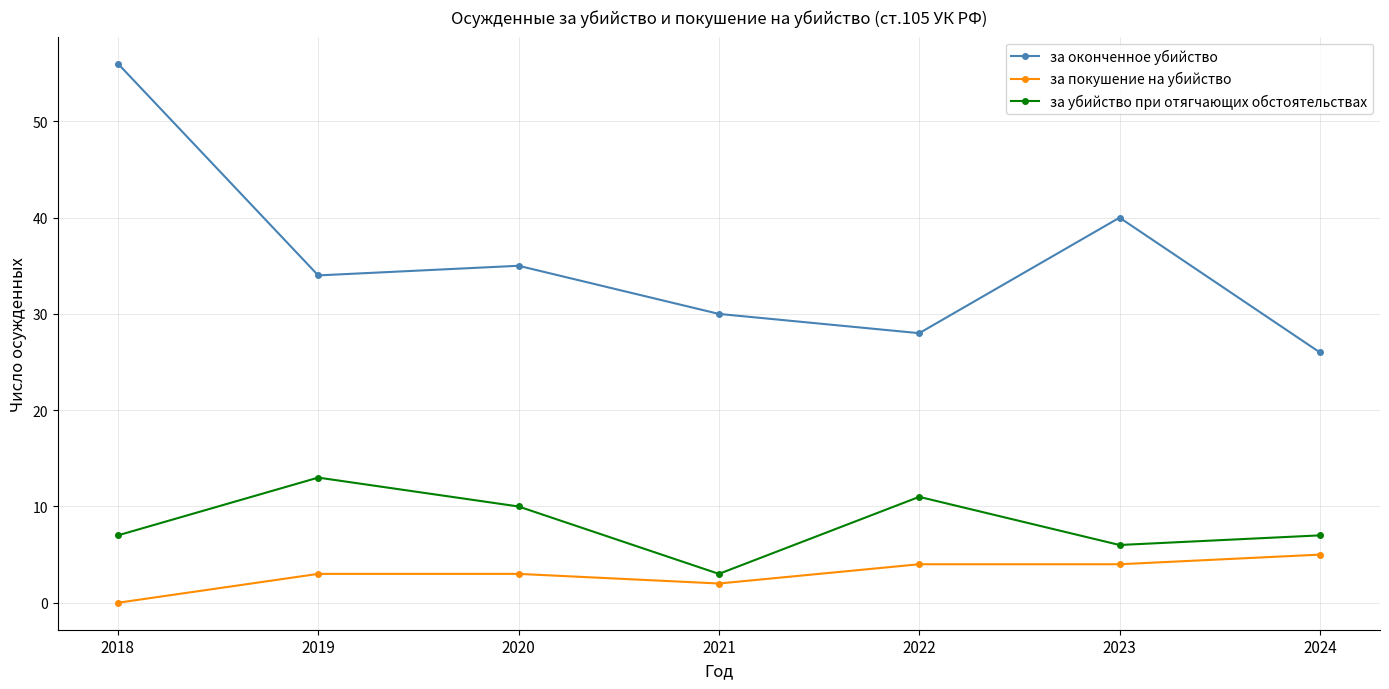

Where is the first local minimum for за оконченное убийство?

2019